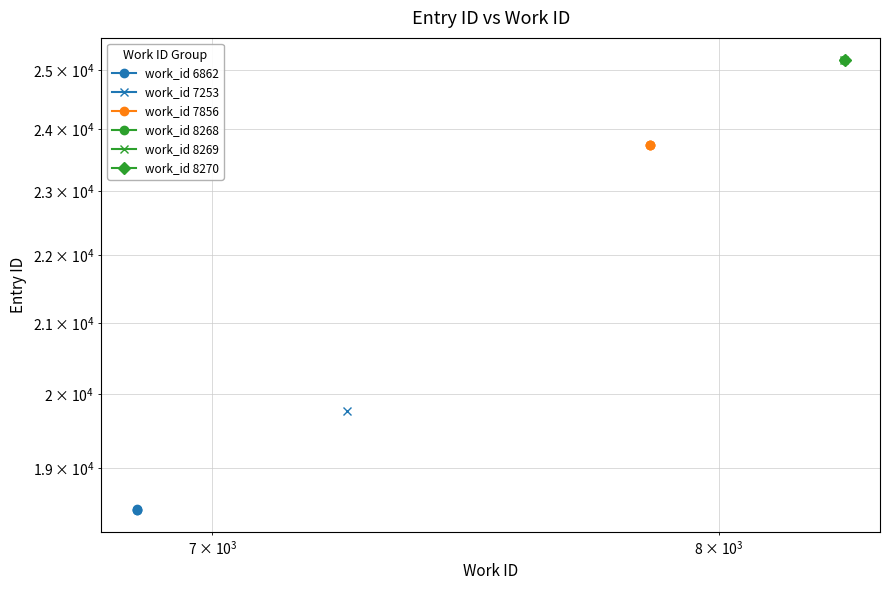

What is the average value of the work_id 6862 series?

18467